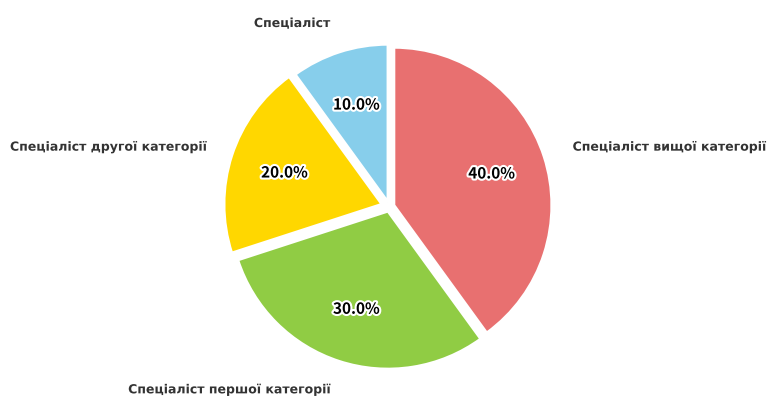

What is the ratio of the value at Спеціаліст другої категорії to the value at Спеціаліст вищої категорії?

0.5